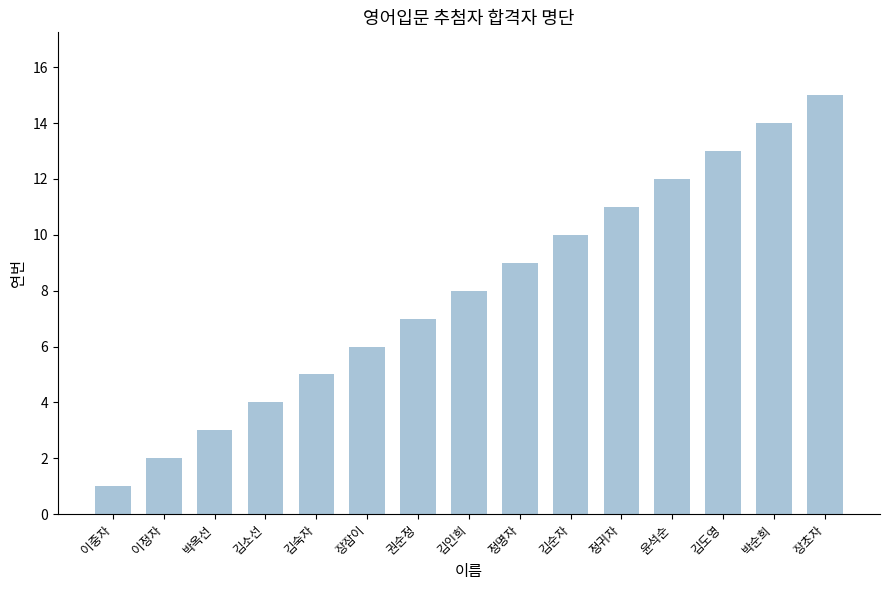

Reading left to right, what are all the values shown in this chart?

이중자=1	이정자=2	박옥선=3	김소선=4	김숙자=5	장잠이=6	권순정=7	김인희=8	정명자=9	김순자=10	정귀자=11	윤석순=12	김도영=13	박순희=14	장초자=15